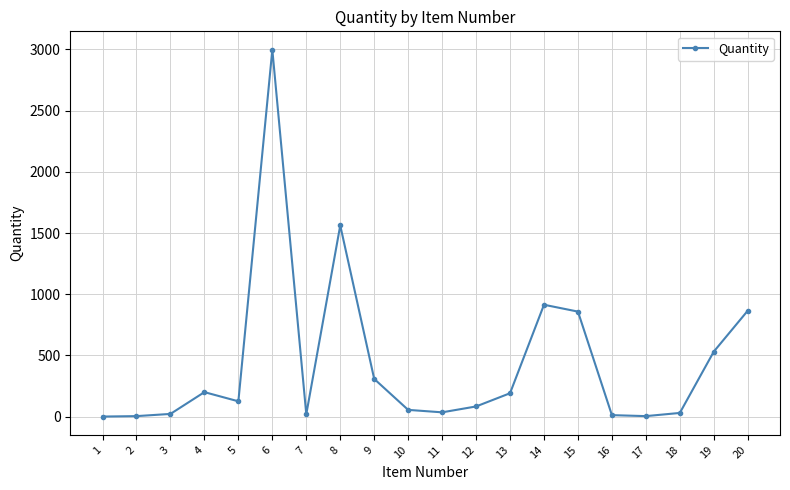

What is the value of the 2nd point from the left?

4.0